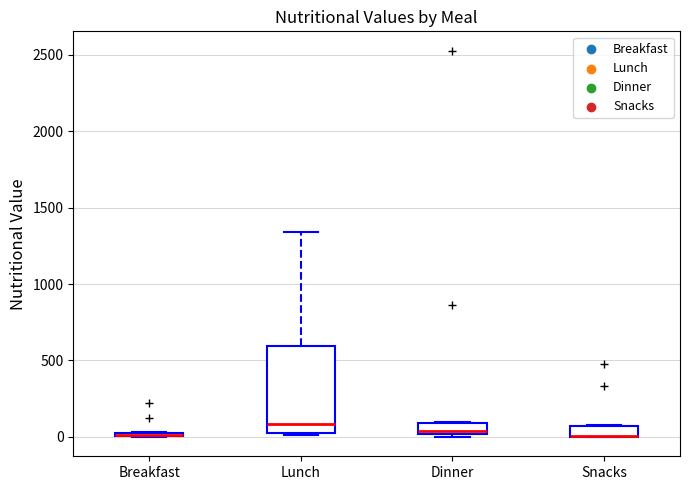

Where is the upper edge of the box for Breakfast on the y-axis? The values are not printed on the chart, so give them approximately, as read against the axis.

50